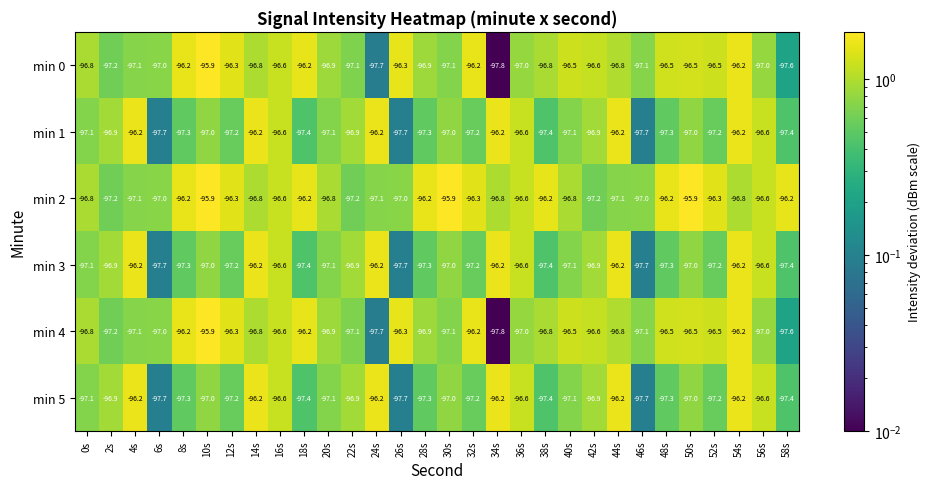

Is it true that min 4 equals -96.5 at 40s?

True